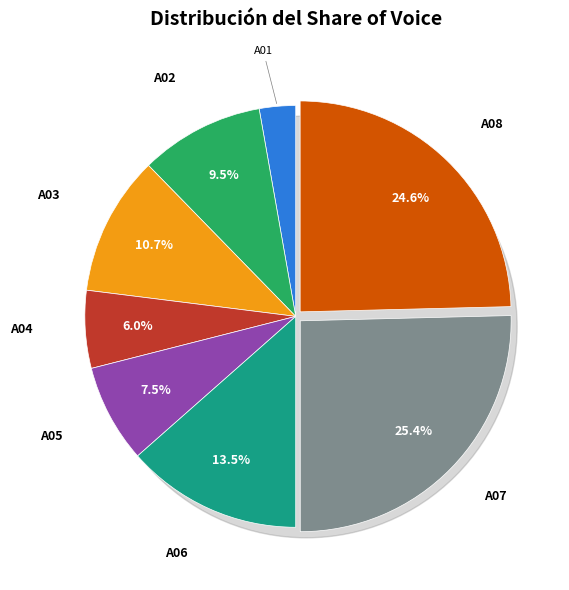

Is the sum of A06 and A03 greater than half?

No